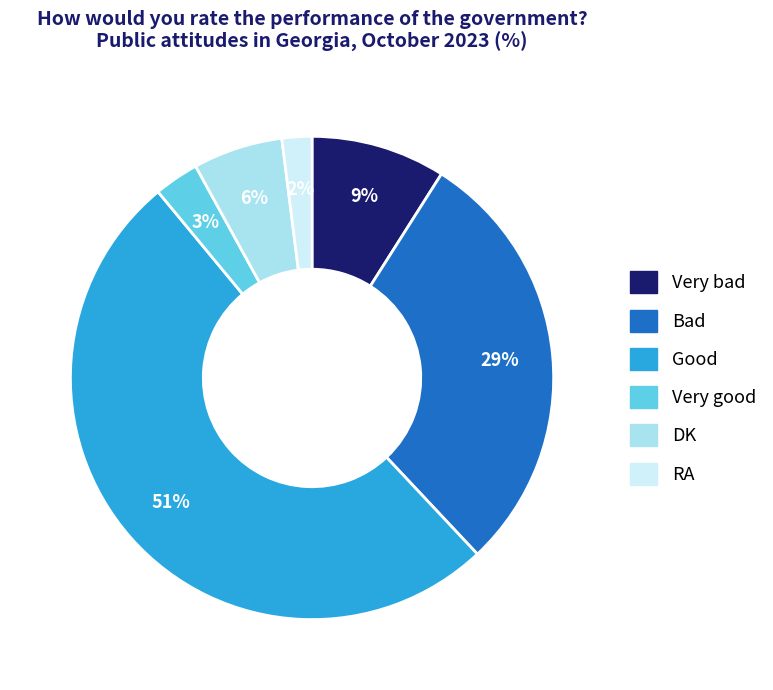

To the nearest percent, what is the combined percentage of Very bad and RA?

11%